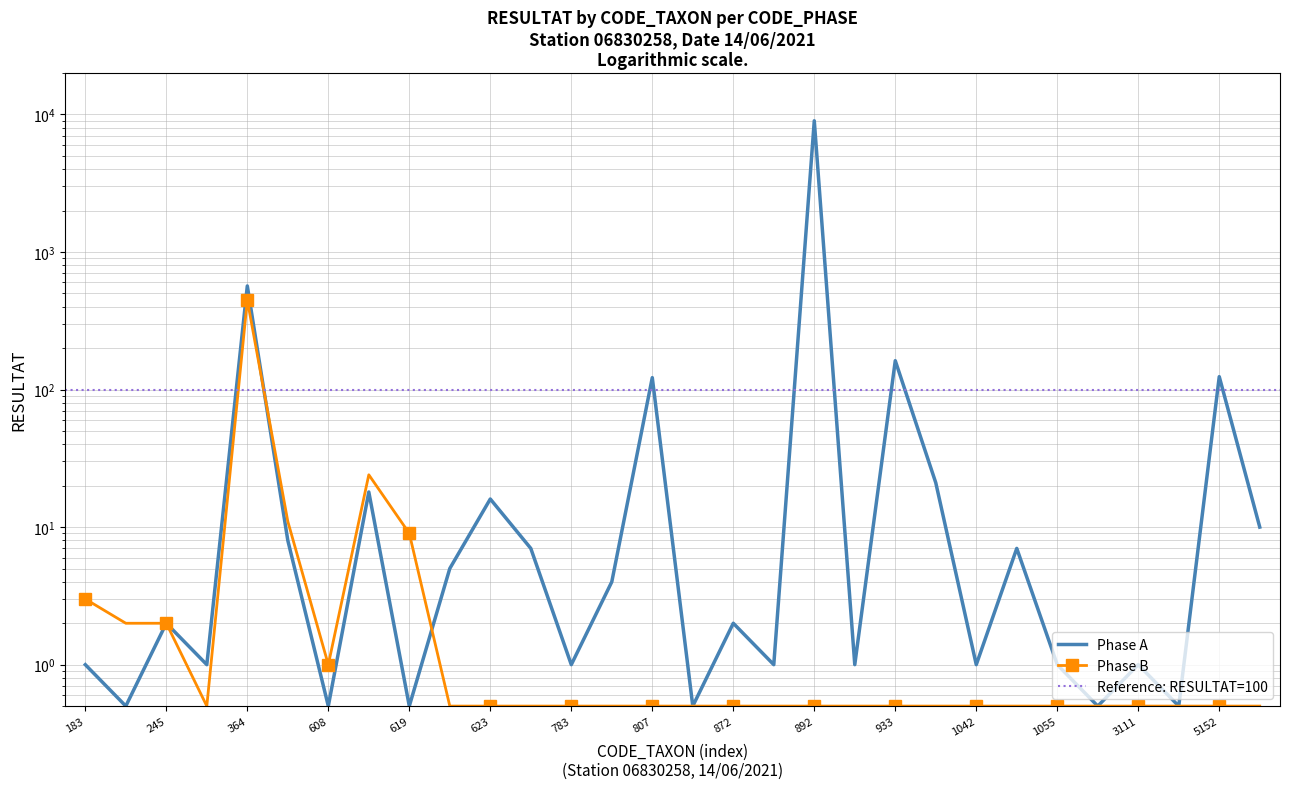

Reading left to right, what are all the values shown in this chart?

Phase A: 1.0	0.5	2.0	1.0	566.0	8.0	0.5	18.0	0.5	5.0	16.0	7.0	1.0	4.0	122.0	0.5	2.0	1.0	8976.0	1.0	162.0	21.0	1.0	7.0	1.0	0.5	1.0	0.5	124.0	10.0
Phase B: 3.0	2.0	2.0	0.5	447.0	11.0	1.0	24.0	9.0	0.5	0.5	0.5	0.5	0.5	0.5	0.5	0.5	0.5	0.5	0.5	0.5	0.5	0.5	0.5	0.5	0.5	0.5	0.5	0.5	0.5